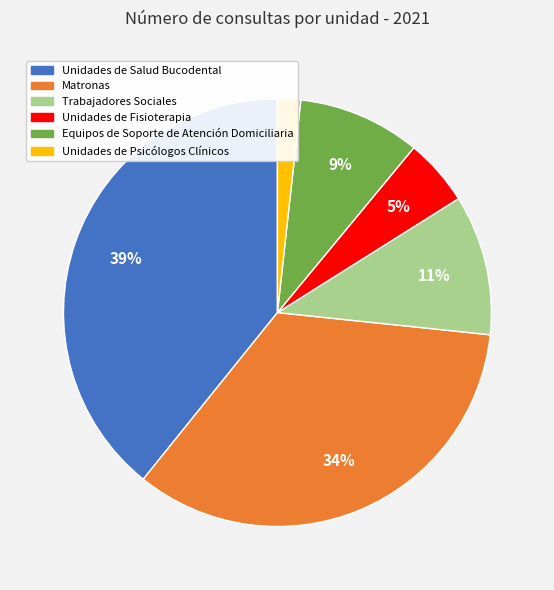

Does Matronas represent more than half of the total?

No